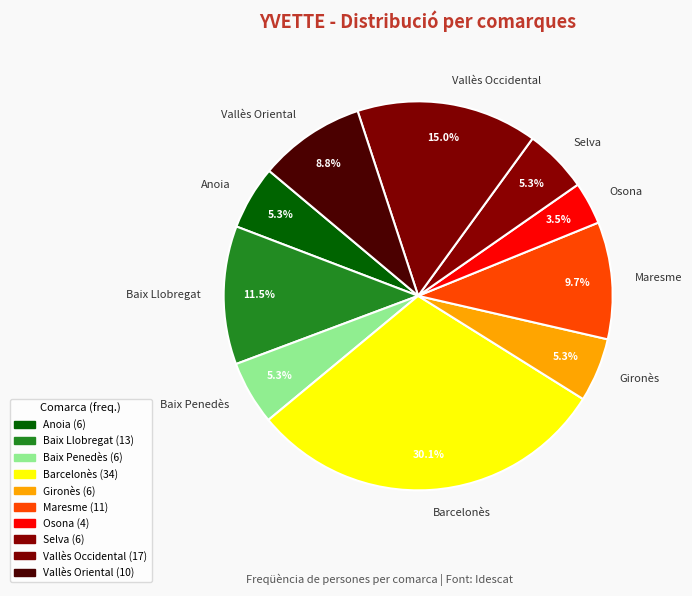

Between Maresme and Anoia, which is larger?

Maresme